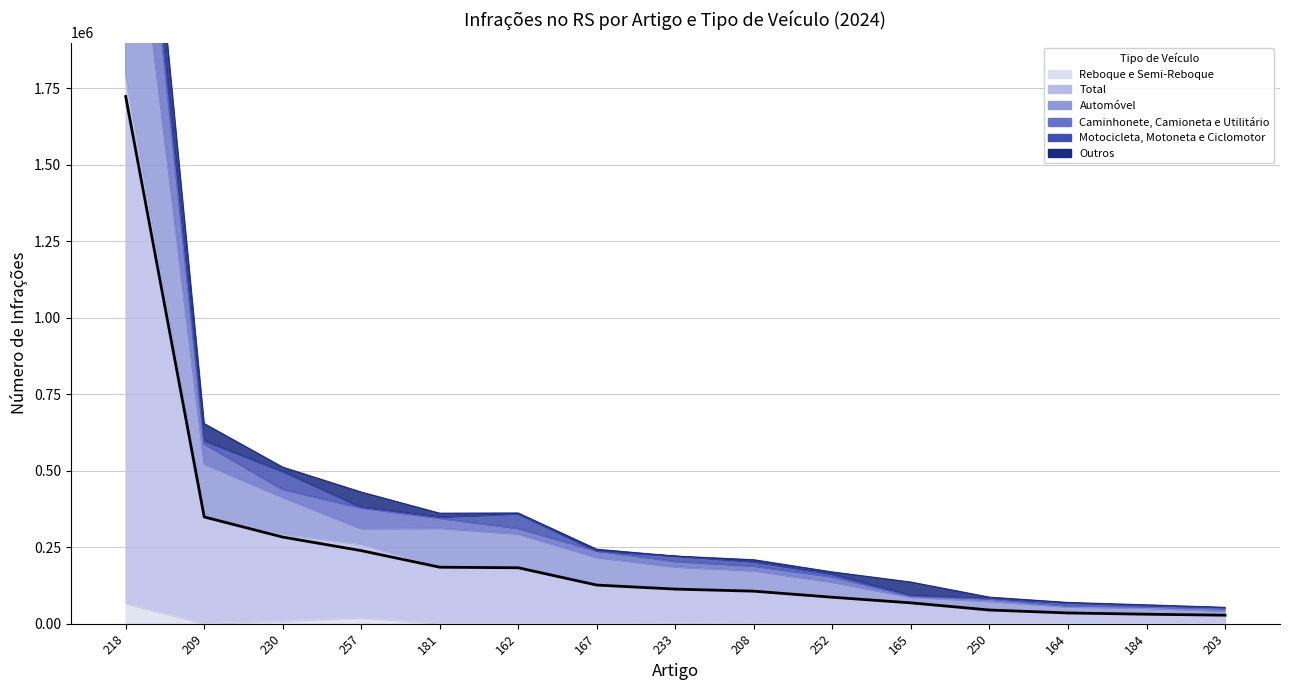

What is the value of the 4th point from the left?

238831